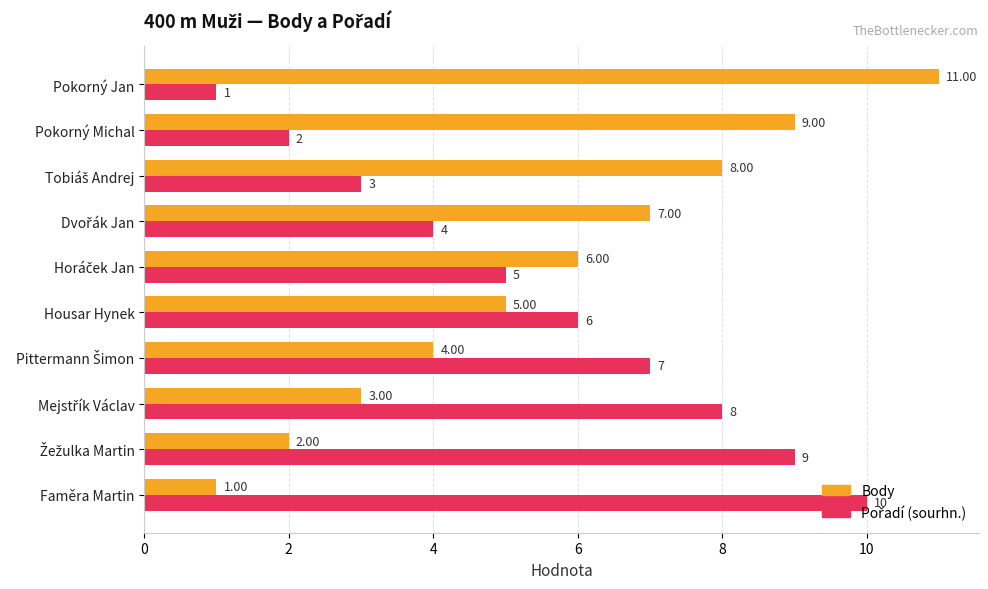

Which series has the largest range (max minus min)?

Body